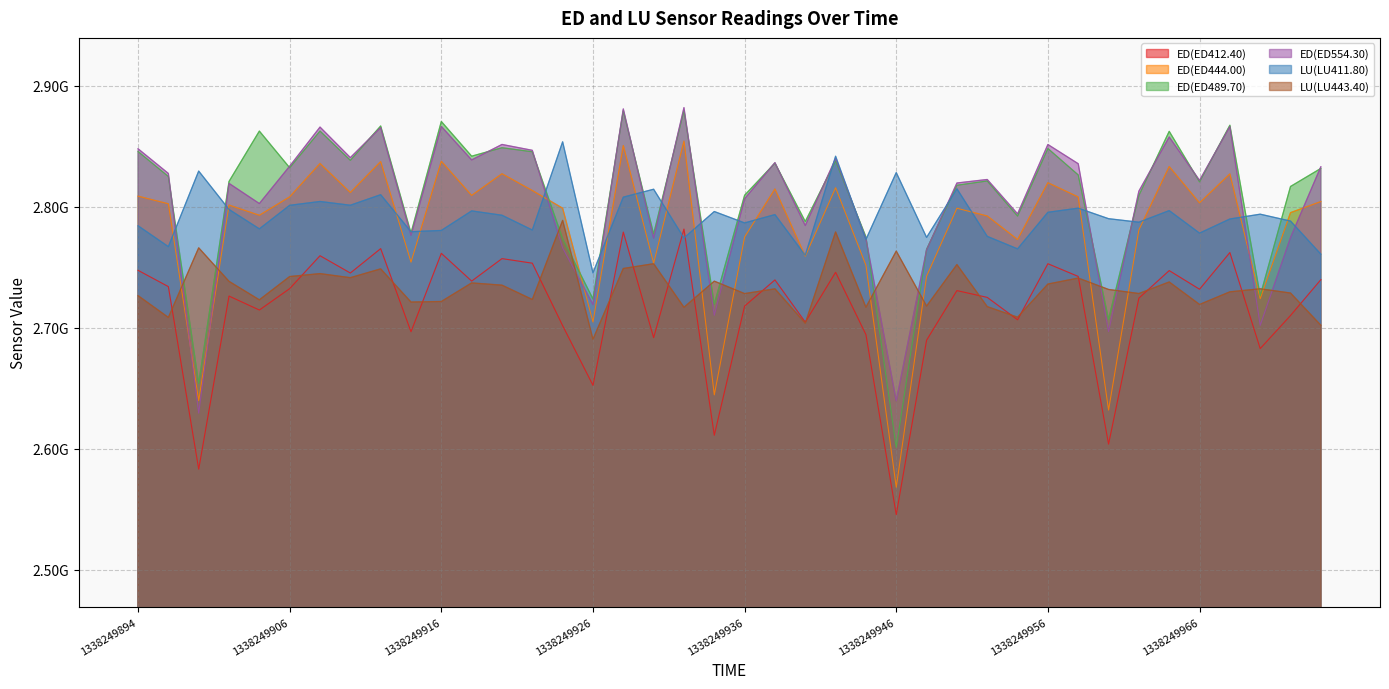

Reading right to left, list all the values displayed in this chart.

ED(ED412.40): 2739840338	2710219520	2682880667	2762220562	2731926674	2747328722	2724575524	2603915830	2742491419	2753003136	2706670418	2725183286	2730793938	2689794221	2545682185	2694436224	2745911634	2704732516	2739626084	2718011620	2611243885	2781590290	2691921216	2779129161	2652503780	2701829878	2753453229	2757223616	2738657536	2761598518	2696774336	2765473133	2745328155	2759614756	2732428690	2714737362	2726275254	2583228370	2734090459	2747553700
ED(ED444.00): 2804371245	2795206628	2724139264	2827242230	2803306267	2833302811	2780932781	2632086244	2808147922	2819959990	2772999085	2792454573	2798847552	2742685796	2568272795	2751732745	2815817993	2759224521	2814756077	2775098422	2644639734	2854325485	2753349394	2850678902	2704828187	2798884278	2813500361	2827364278	2809428288	2837662546	2754307785	2837406198	2811824914	2835837248	2808278646	2793038610	2801469412	2639892050	2802533001	2808839104
ED(ED489.70): 2831750994	2816836763	2726467931	2867425472	2820656310	2862387958	2809475154	2706953718	2826371090	2848196132	2792384969	2821398774	2817844909	2764870601	2601253677	2775191424	2837842880	2787849563	2836126811	2809574784	2719620123	2879535140	2777568384	2879363483	2723895213	2773675392	2845528173	2848854930	2841860544	2870518774	2778345060	2866816813	2838442112	2862647853	2832296576	2862601718	2820993024	2654062317	2825089499	2845706157
ED(ED554.30): 2833154505	2774659218	2702078098	2866411291	2821879963	2857732525	2812968795	2696964571	2835629193	2851505078	2794225563	2822610029	2819703789	2764525732	2639645897	2773829677	2839876406	2784572992	2836542893	2806717074	2710418166	2881972096	2774153307	2880913051	2719306258	2766048009	2846716196	2851557558	2838768941	2866450148	2776442075	2865540608	2840684836	2865917403	2833600704	2802717942	2819378651	2629580818	2827592137	2848000466
LU(LU411.80): 2760897828	2788246345	2793937682	2789960073	2778273417	2796896246	2787316141	2790215113	2798921124	2795513755	2765287323	2775619355	2814944082	2774747044	2828303085	2773006372	2841824740	2759926006	2793605668	2786720941	2796144091	2774282185	2814554971	2808018843	2745474441	2853732891	2780846976	2793064932	2796651611	2780503131	2779457243	2810048621	2801336155	2804438354	2801275318	2781815277	2797849517	2829563181	2767113243	2784363090
LU(LU443.40): 2702151625	2728787245	2732288603	2729783286	2719343131	2737930075	2728382747	2731742491	2741167113	2736216438	2708823058	2717558336	2752299904	2718008173	2763435611	2717041270	2779256822	2703826413	2732266633	2728326400	2738601115	2717001353	2753010633	2749062930	2690550189	2788815853	2723462153	2735285604	2737137929	2721798500	2721341942	2748759963	2741476516	2744826779	2742414418	2723175753	2738441033	2766132516	2708617453	2726629339